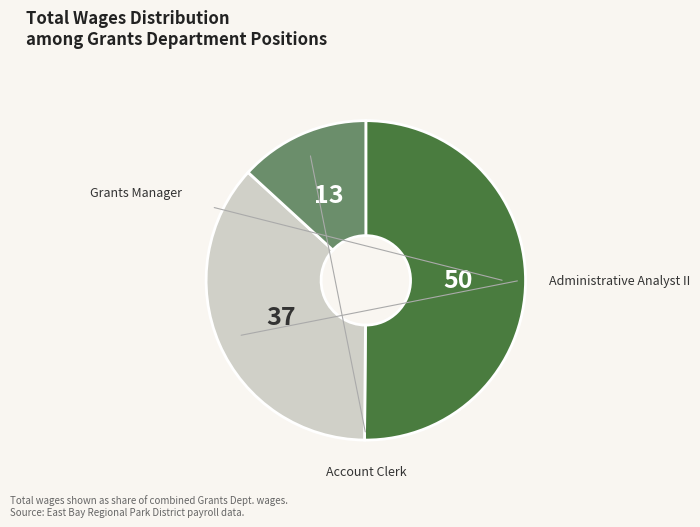

Does any single category account for the majority?

Yes